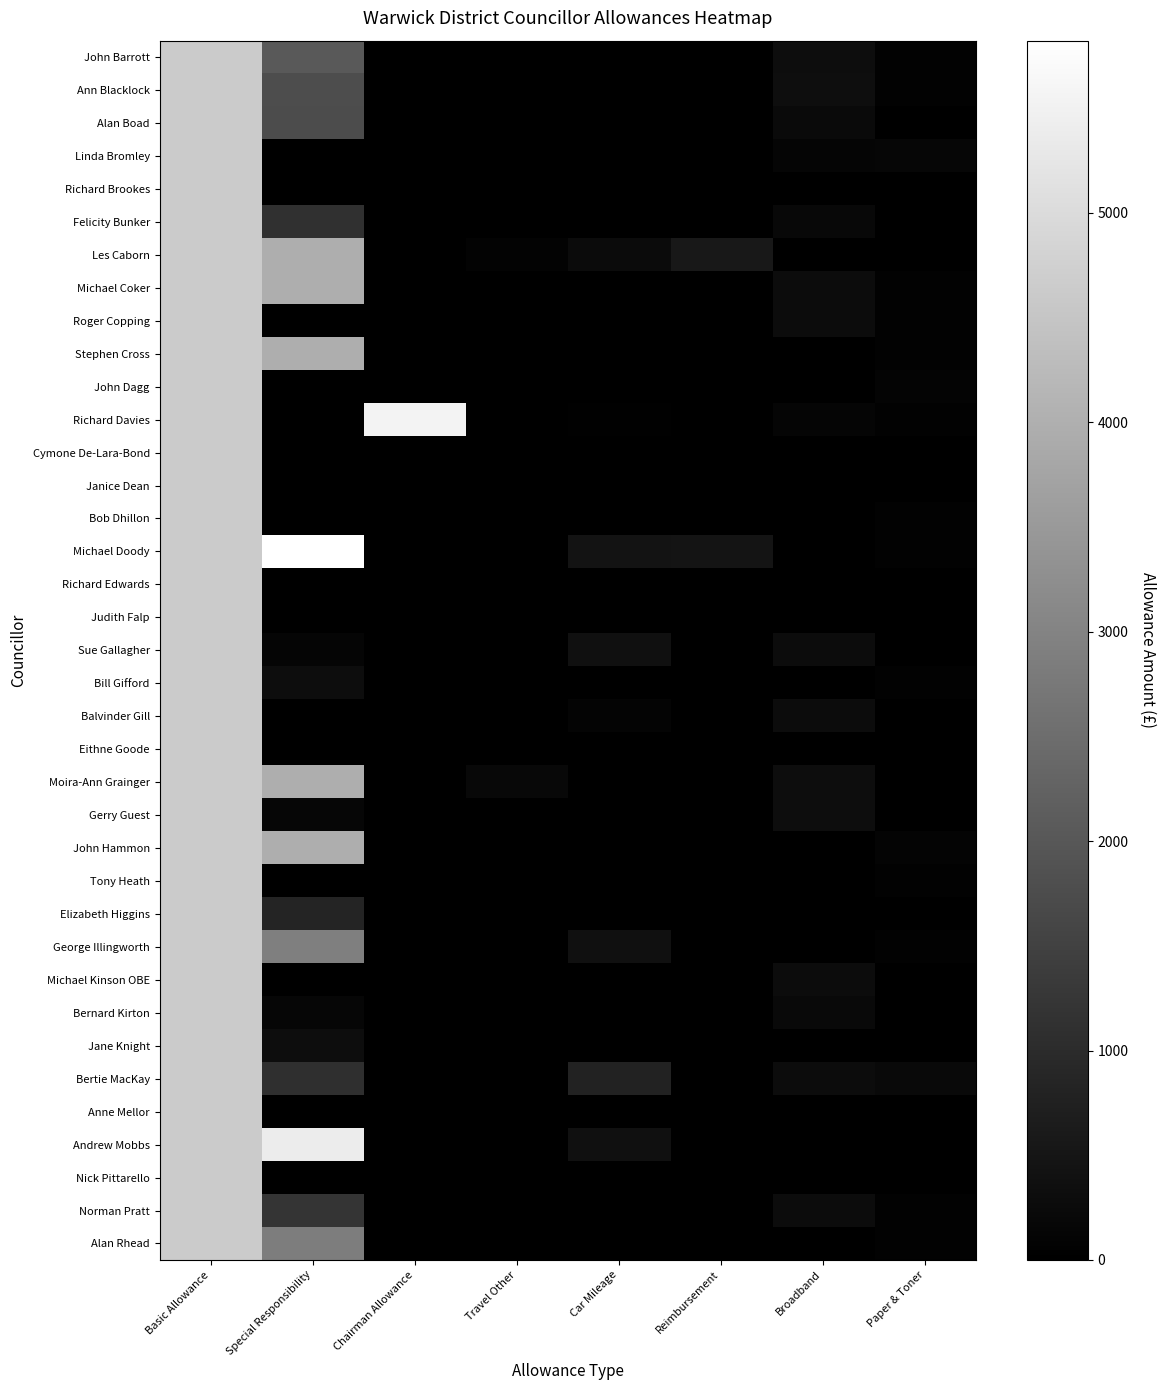

Is it true that Alan Rhead equals 0.0 at Travel Other?

True